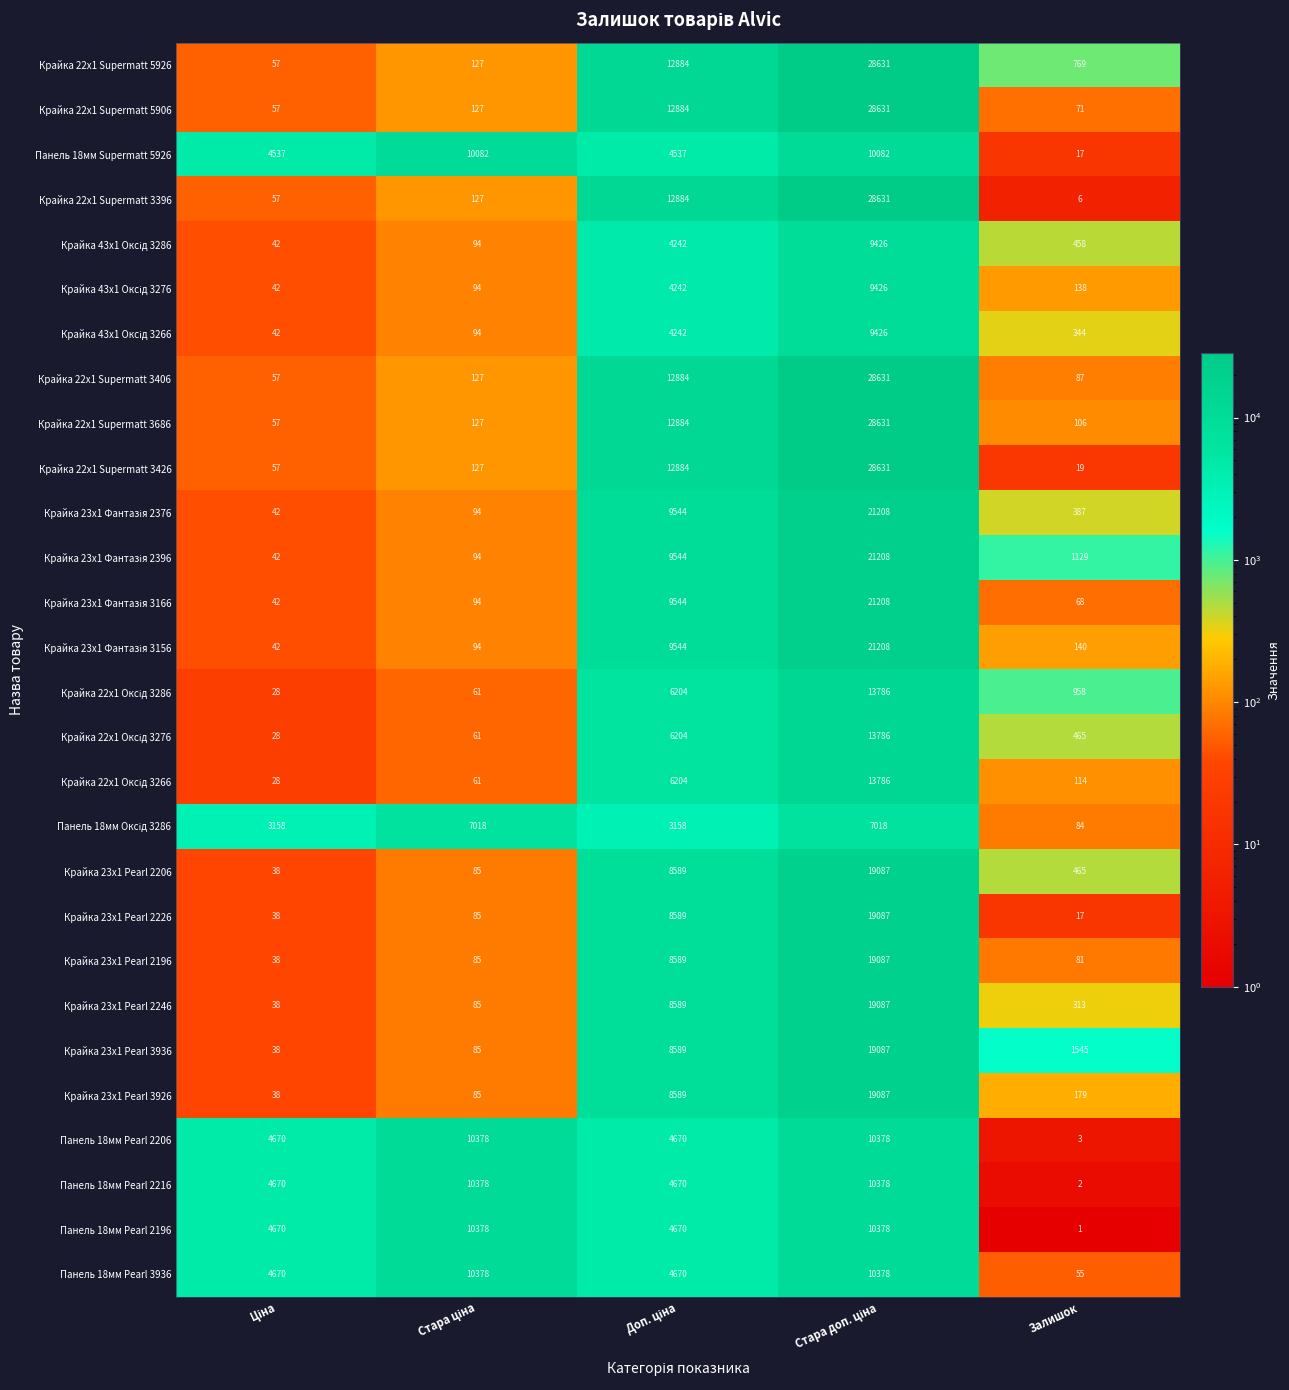

What is the difference between the highest and lowest values at Залишок?

1544